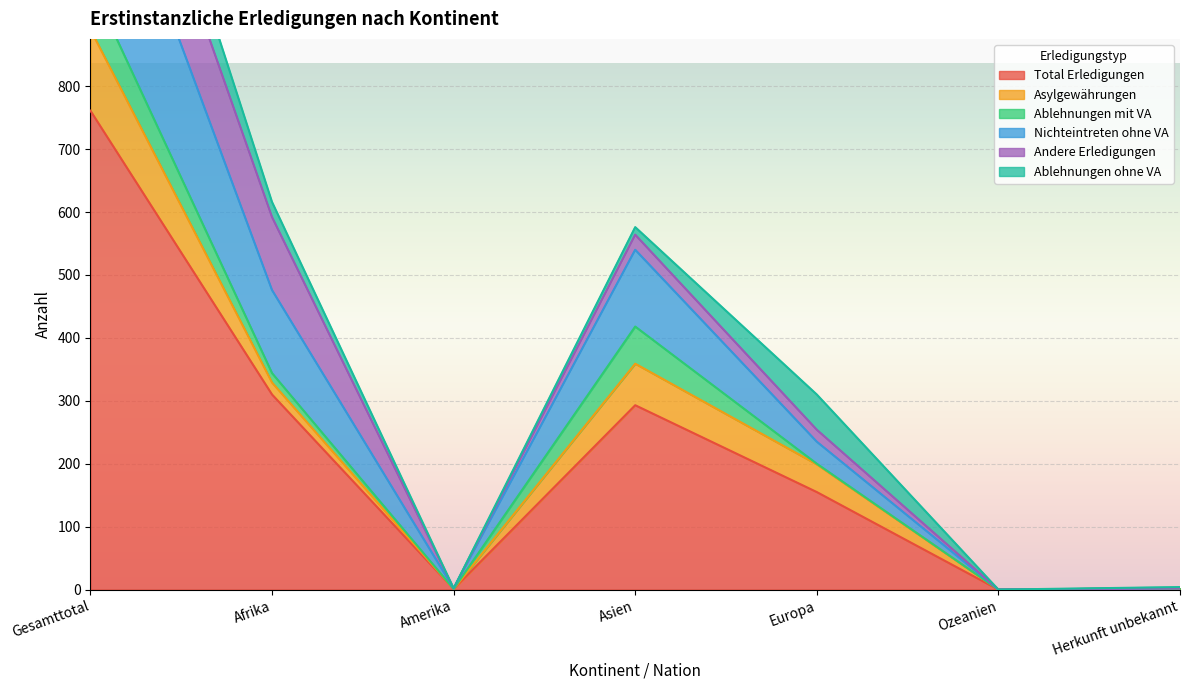

The value of Total Erledigungen at Asien is 293. True or false?

True